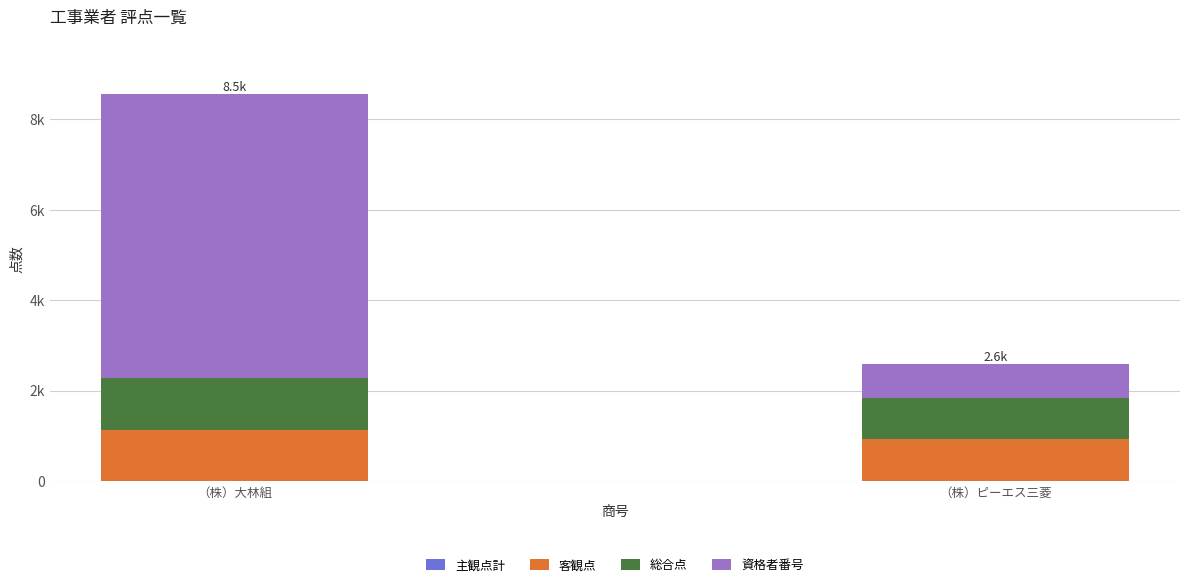

What is the average value of the 主観点計 series?

10